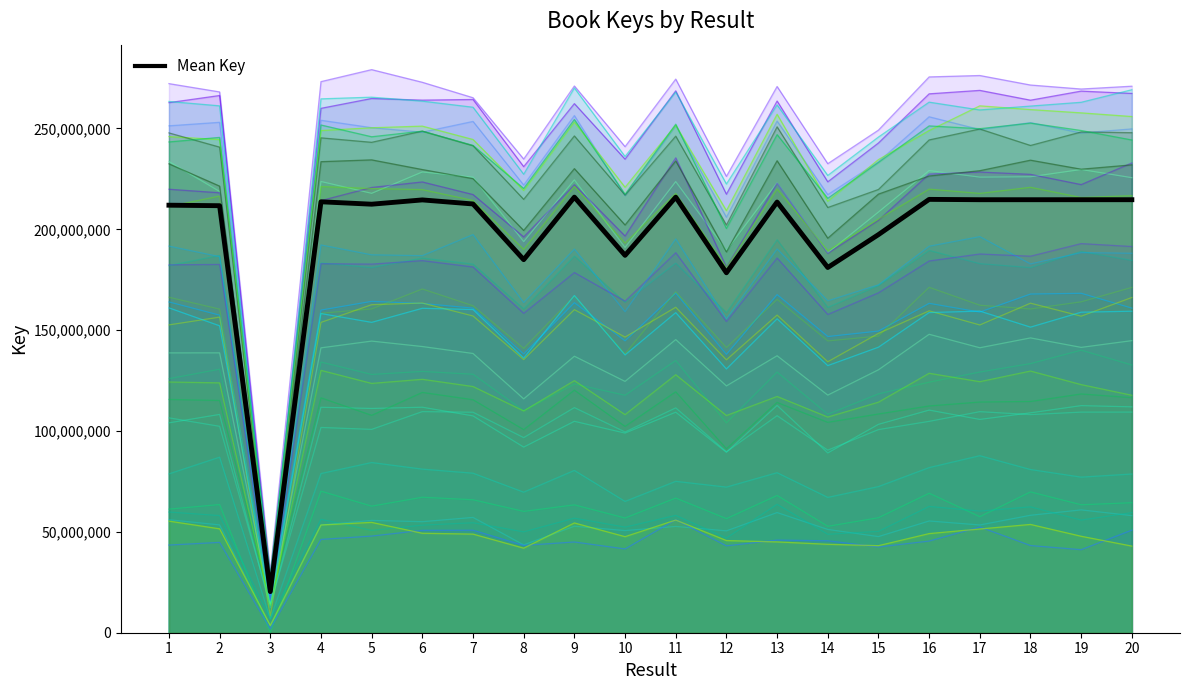

What value does the data have at 4?

213655246